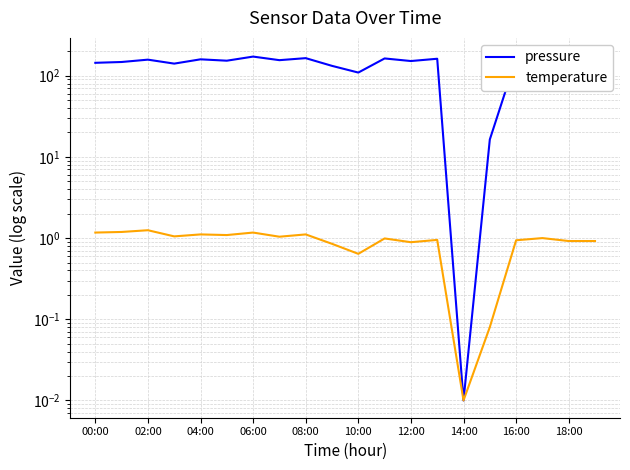

What is the difference between the maximum and minimum values in the temperature series?

1.2